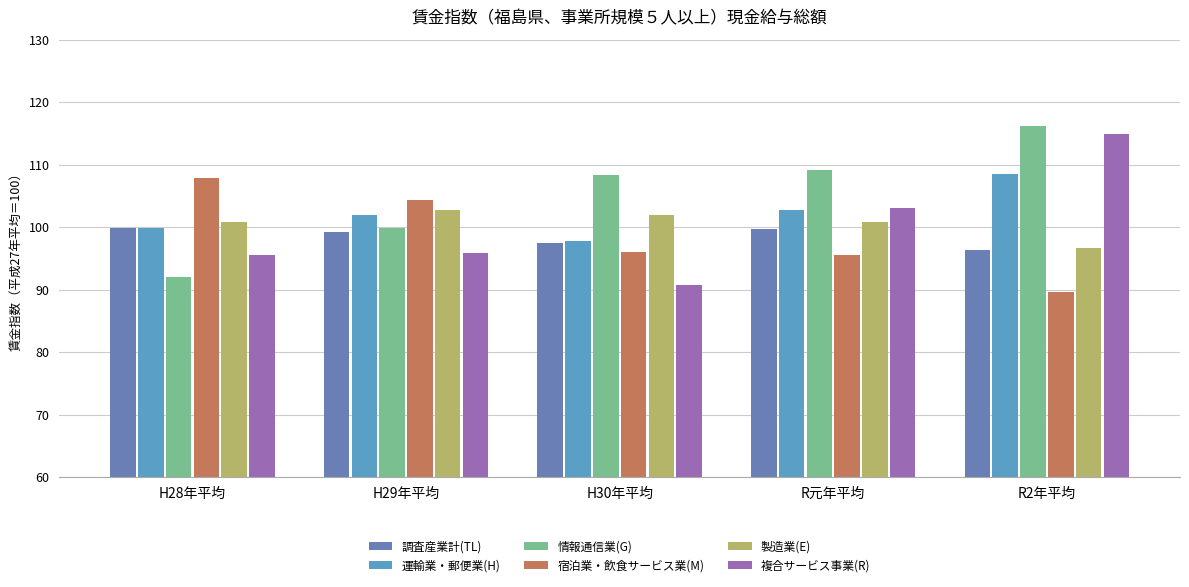

Is the value of 複合サービス事業(R) at H28年平均 greater than the value of 製造業(E) at H28年平均?

No